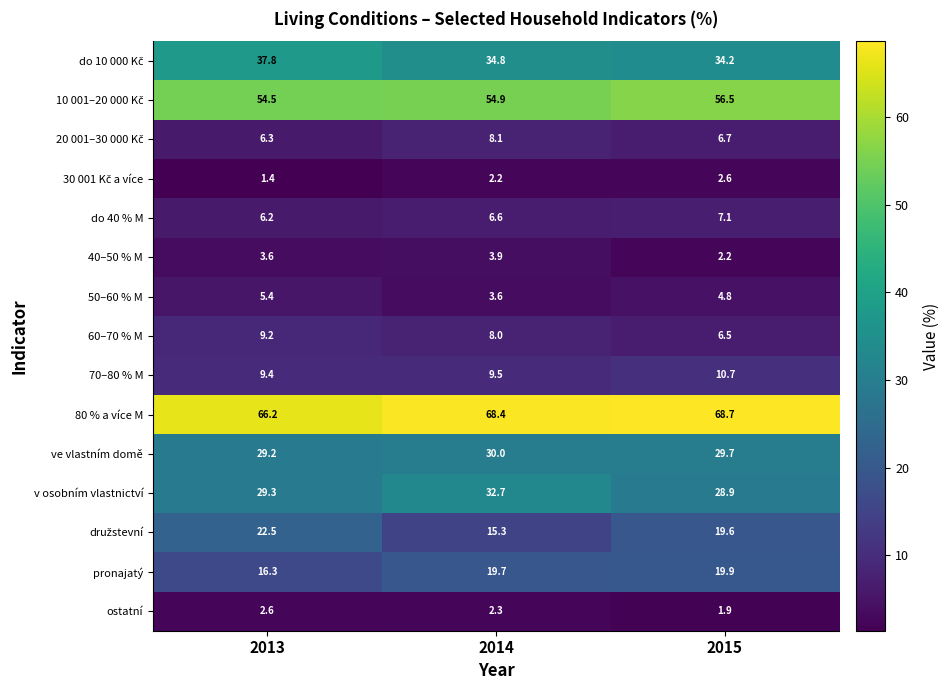

What is the difference between the highest and lowest values at 2013?

64.8